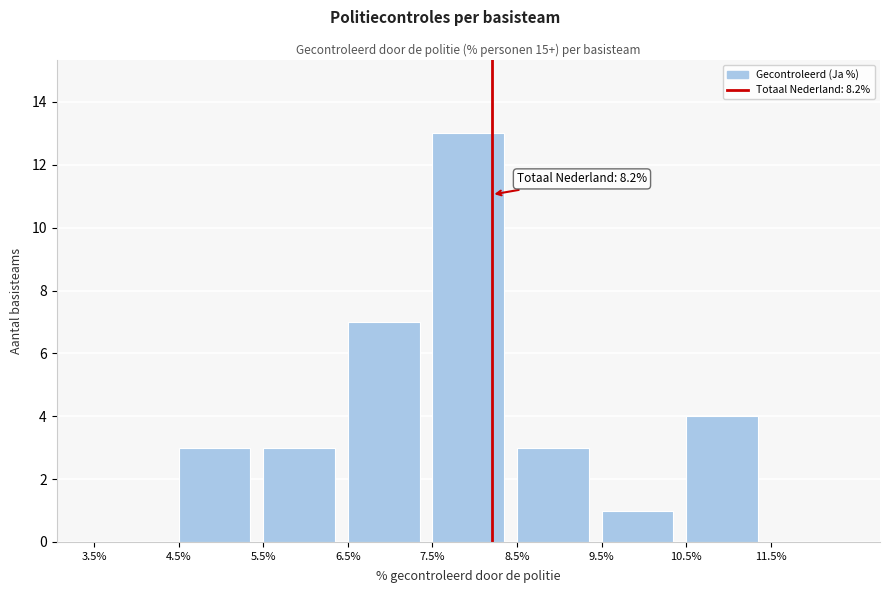

Over which range of the x-axis is the bar tallest?

7.5 to 8.5